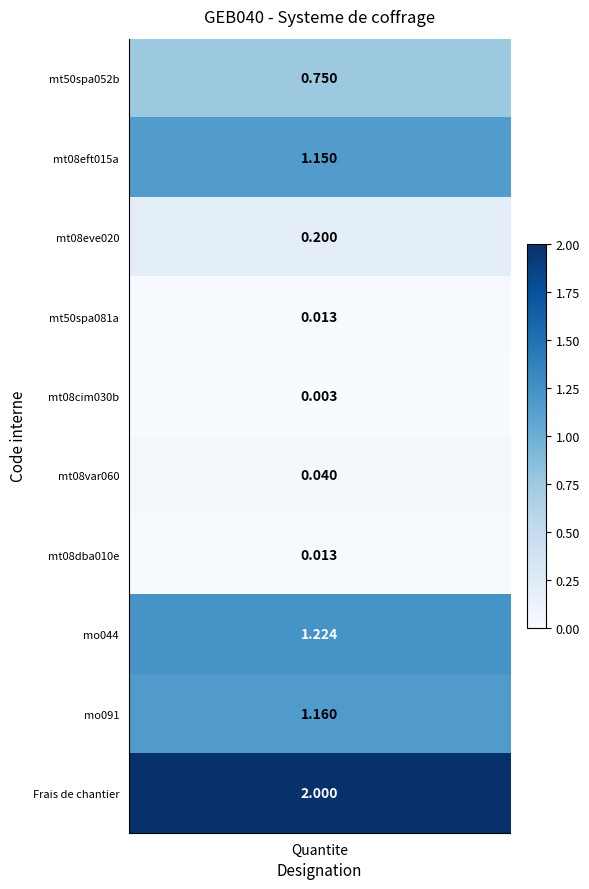

Reading left to right, extract all data points from this chart.

mt50spa052b=0.8	mt08eft015a=1.1	mt08eve020=0.2	mt50spa081a=0.0	mt08cim030b=0.0	mt08var060=0.0	mt08dba010e=0.0	mo044=1.2	mo091=1.2	Frais=2.0